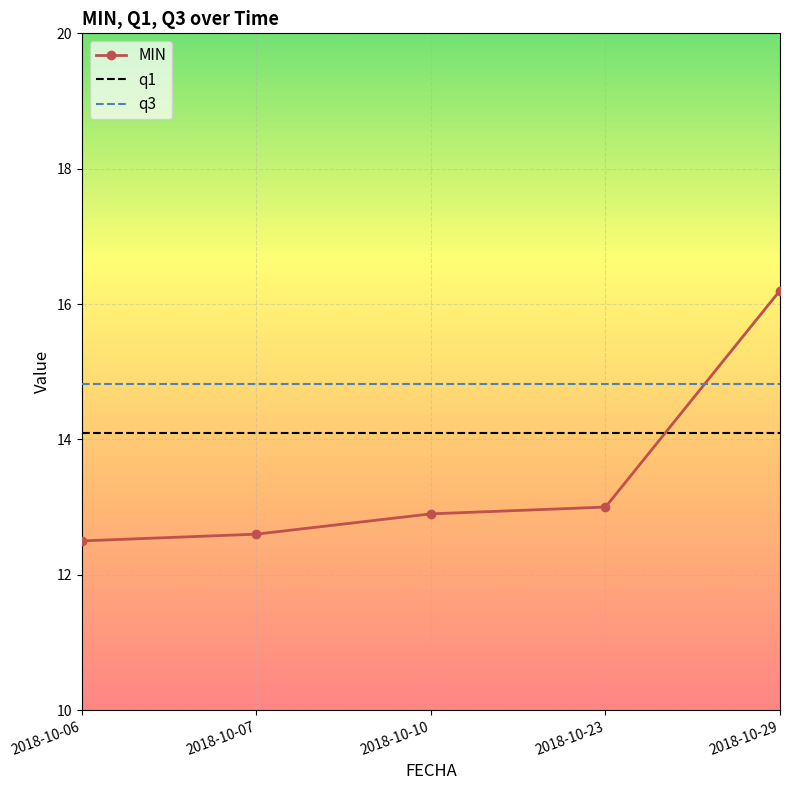

What is the difference between the MIN values at 2018-10-06 and 2018-10-23?

0.5